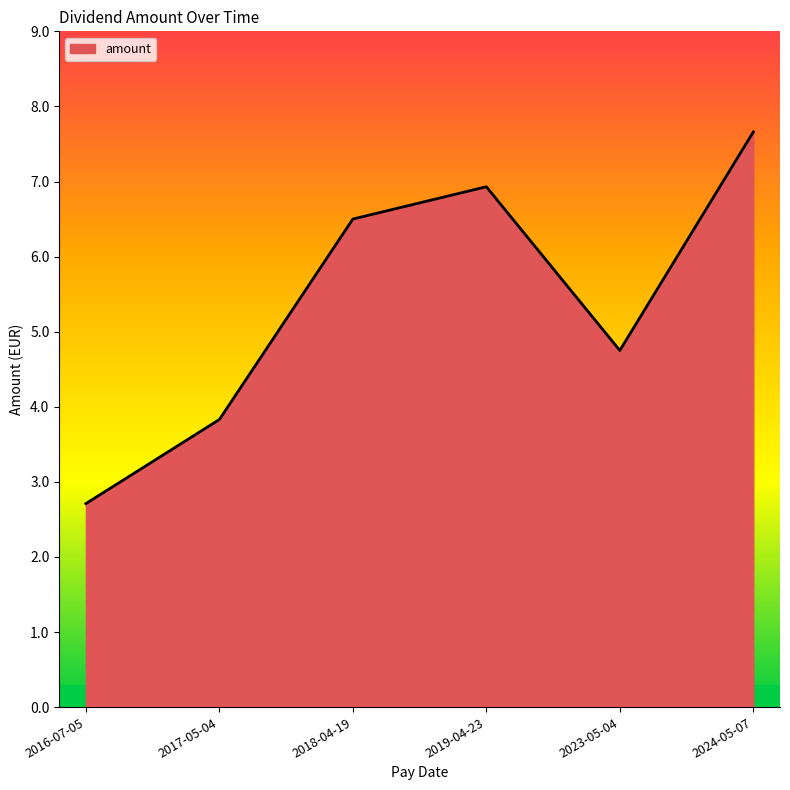

Reading left to right, extract all data points from this chart.

2.7	3.8	6.5	6.9	4.8	7.7